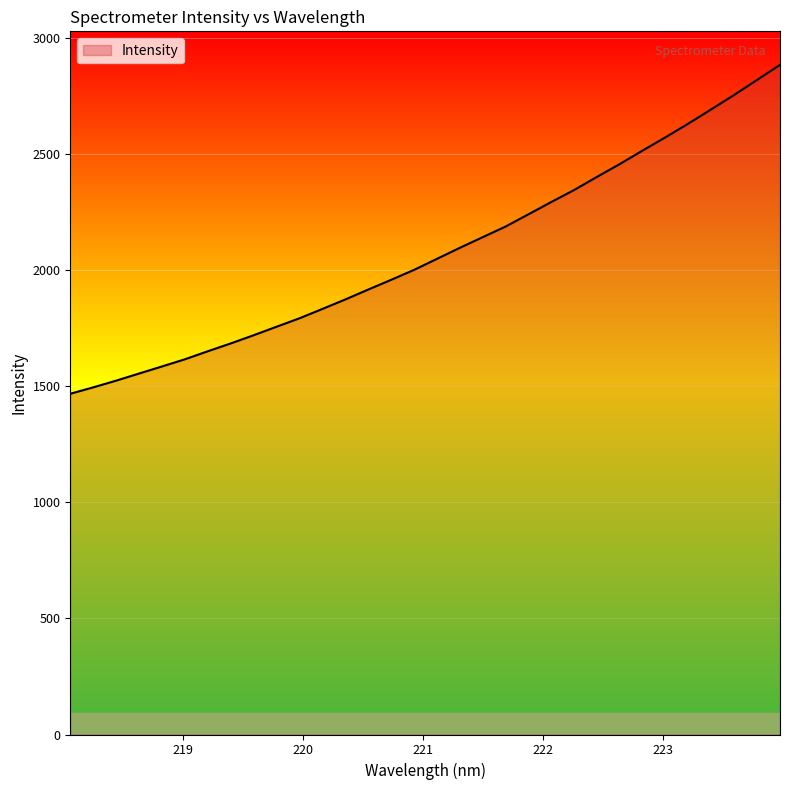

What is the difference between the maximum and minimum values?

1416.1